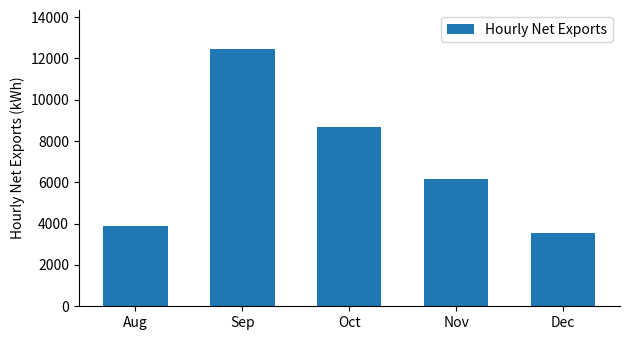

Reading left to right, transcribe all the data shown in this chart.

Aug=3864.7	Sep=12470.6	Oct=8684.0	Nov=6168.6	Dec=3533.5